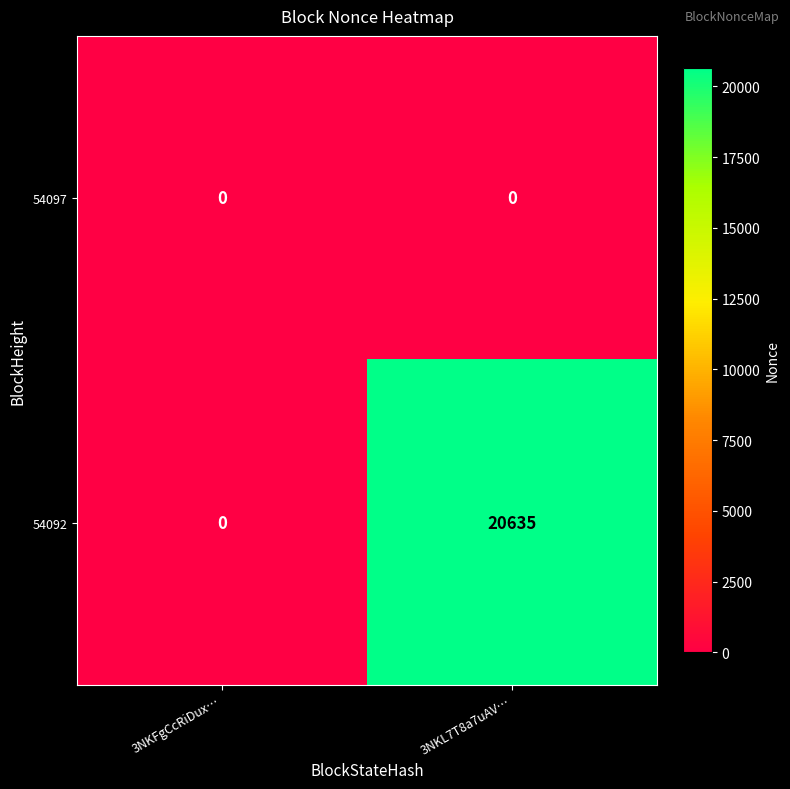

Reading right to left, extract all data points from this chart.

54097: 3NKL7T8a7uAV…=0	3NKFgCcRiDux…=0
54092: 3NKL7T8a7uAV…=20635	3NKFgCcRiDux…=0